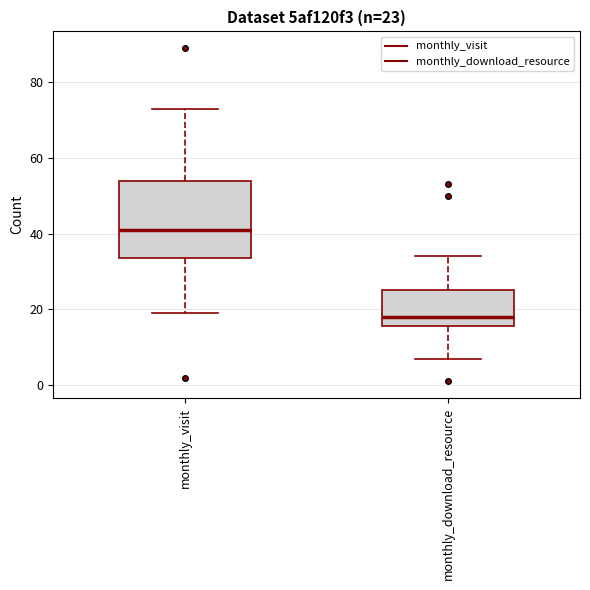

Which box's median line is the highest?

monthly_visit